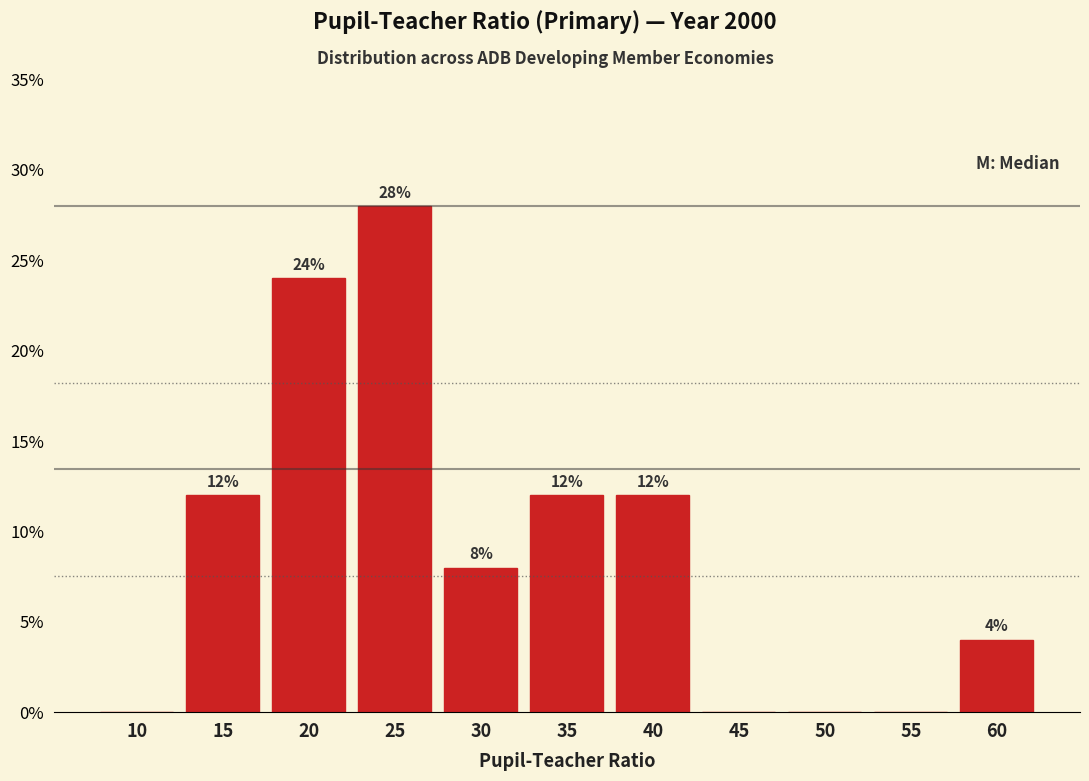

Reading left to right, extract all data points from this chart.

10=0.0	15=12.0	20=24.0	25=28.0	30=8.0	35=12.0	40=12.0	45=0.0	50=0.0	55=0.0	60=4.0